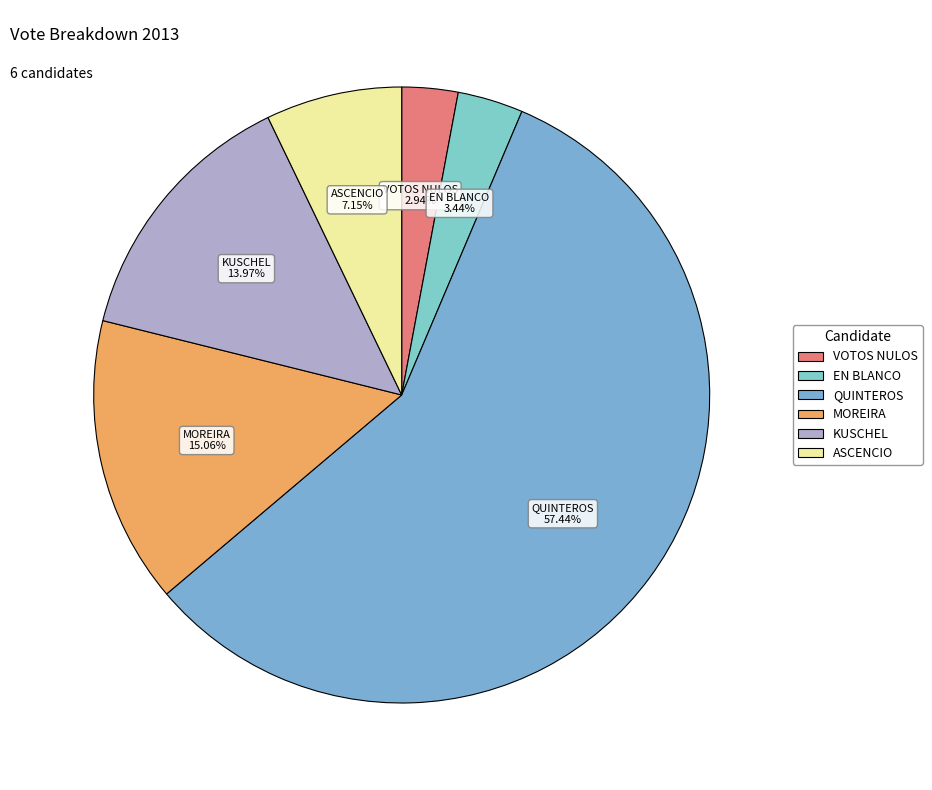

Count the number of slices in the pie.

6